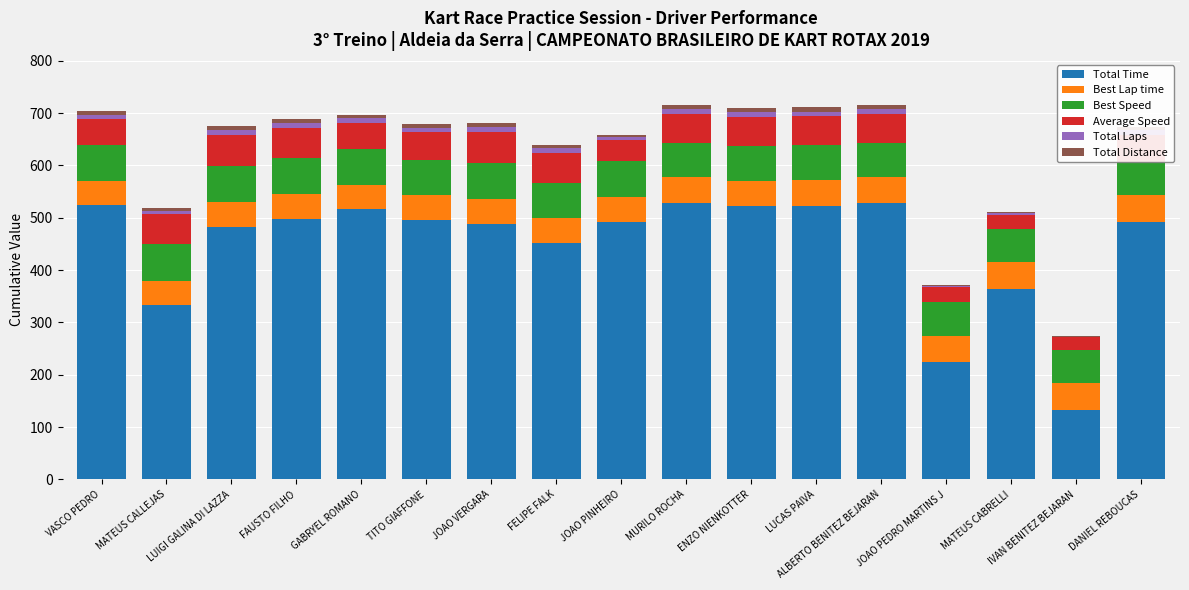

Is it true that Total Time equals 364.5 at MATEUS CABRELLI?

True